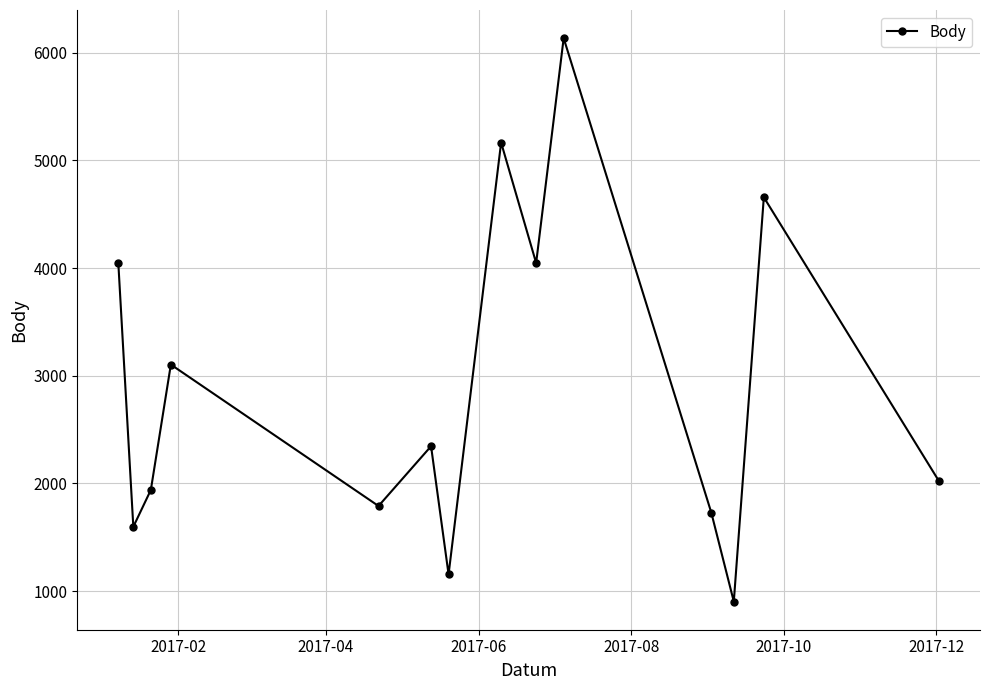

What is the minimum value shown in the chart?

904